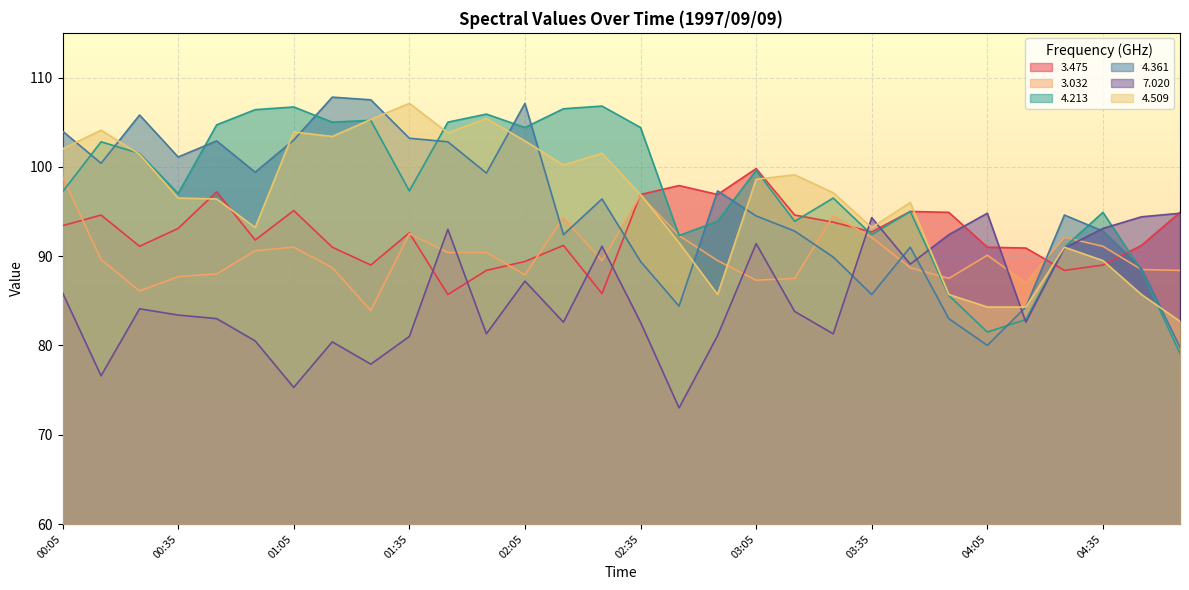

How many lines are shown in the chart?

6